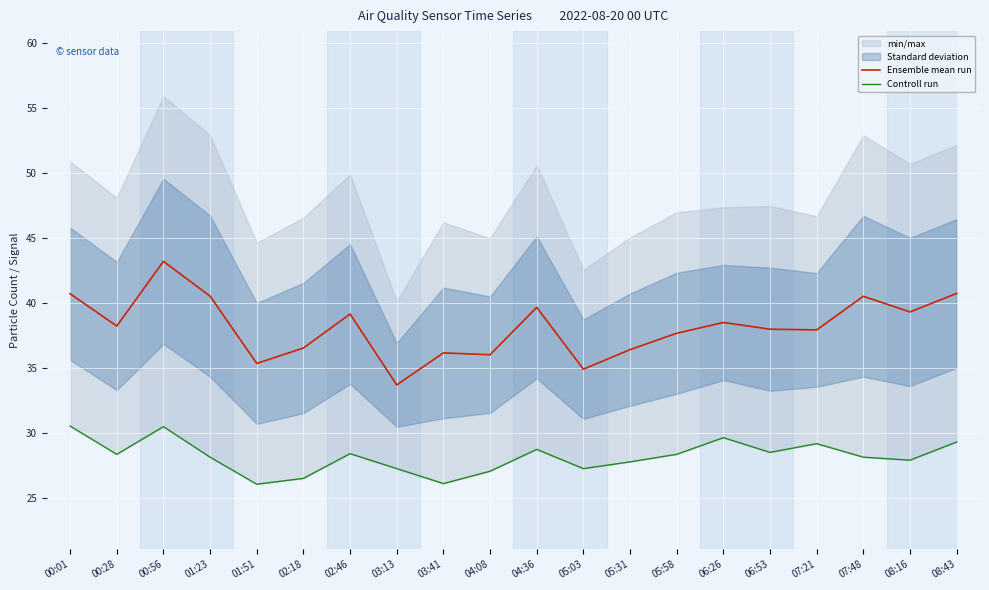

Rank the series at 08:43 from highest to lowest value.

Ensemble mean run, Controll run